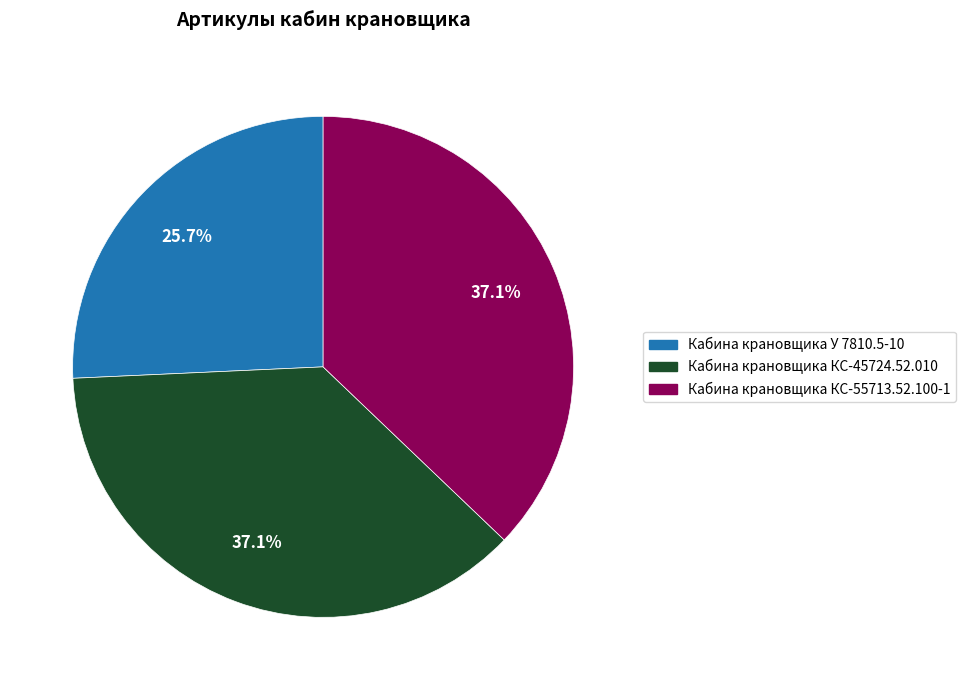

How many slices are in this pie chart?

3